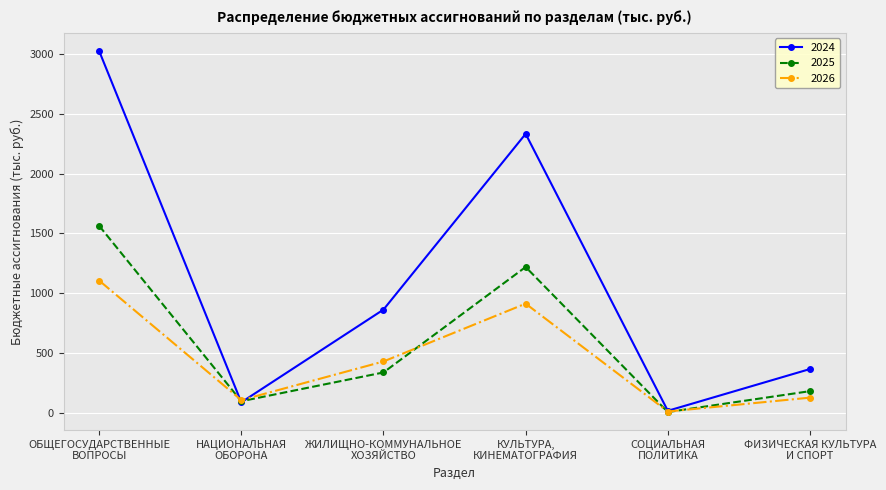

At which category does 2024 reach its first local peak?

КУЛЬТУРА,
КИНЕМАТОГРАФИЯ